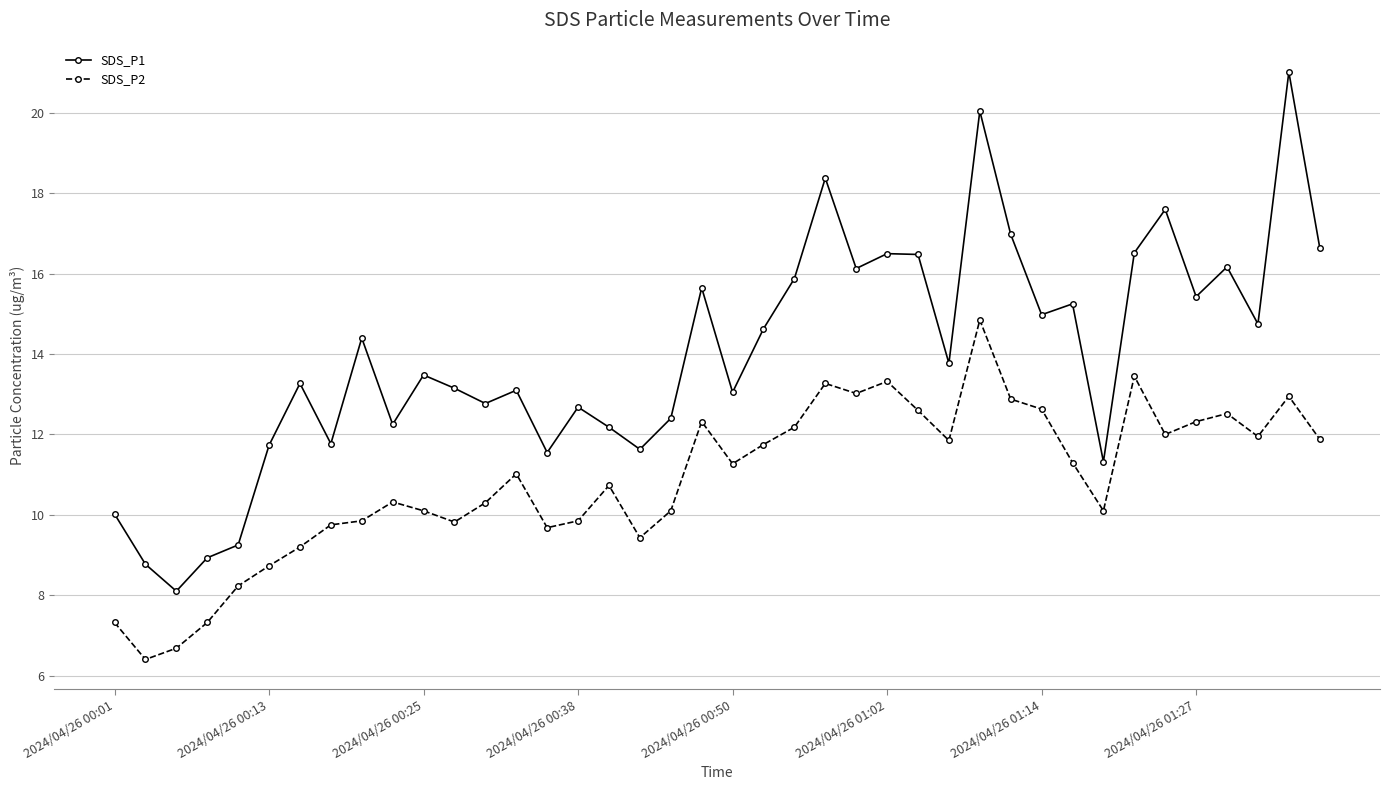

What are all the series names shown in the legend?

SDS_P1, SDS_P2